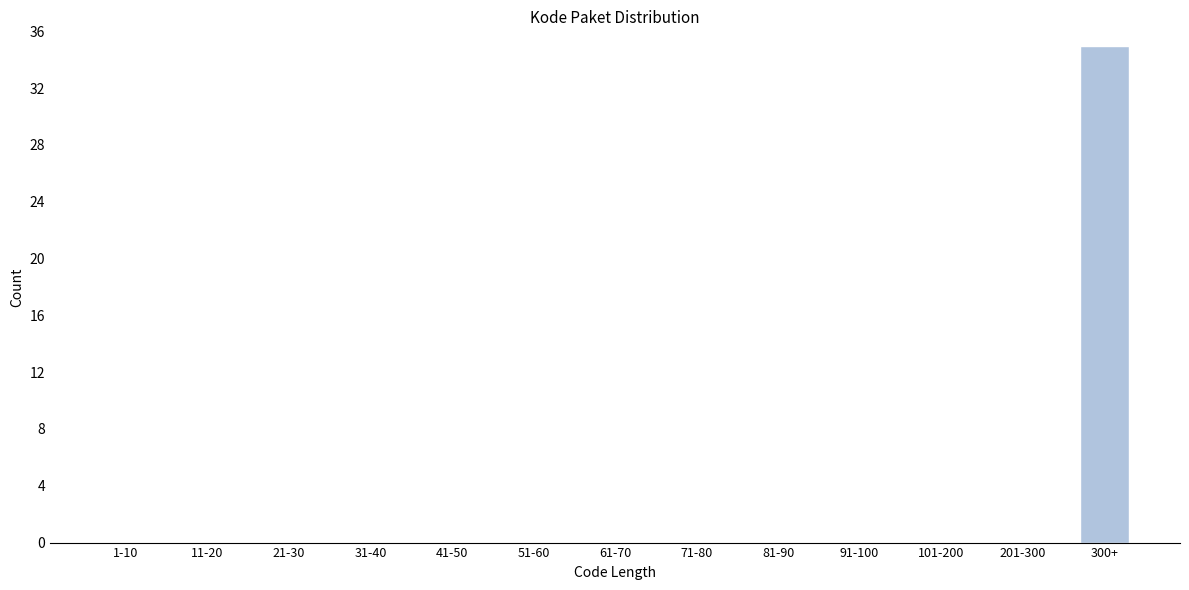

Reading left to right, transcribe all the data shown in this chart.

1-10=0	11-20=0	21-30=0	31-40=0	41-50=0	51-60=0	61-70=0	71-80=0	81-90=0	91-100=0	101-200=0	201-300=0	300+=35